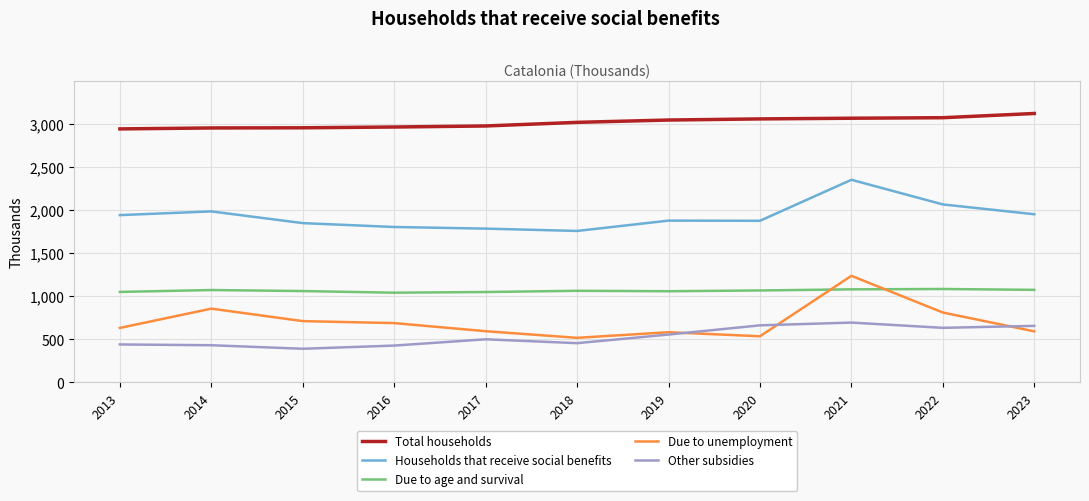

How many series are shown in this chart?

5